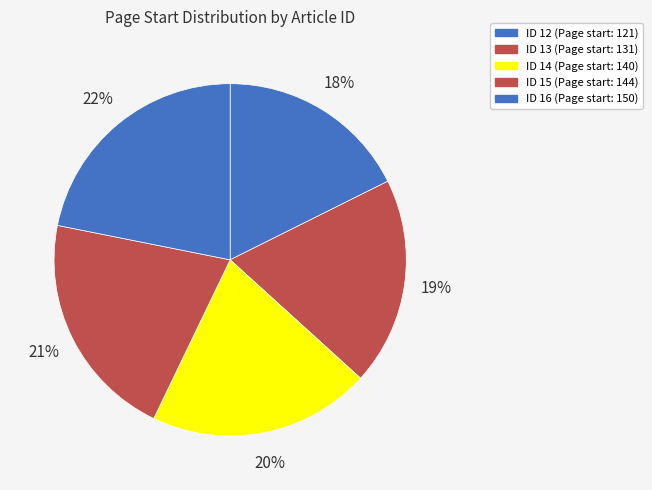

To the nearest percent, what is the average slice percentage?

20%